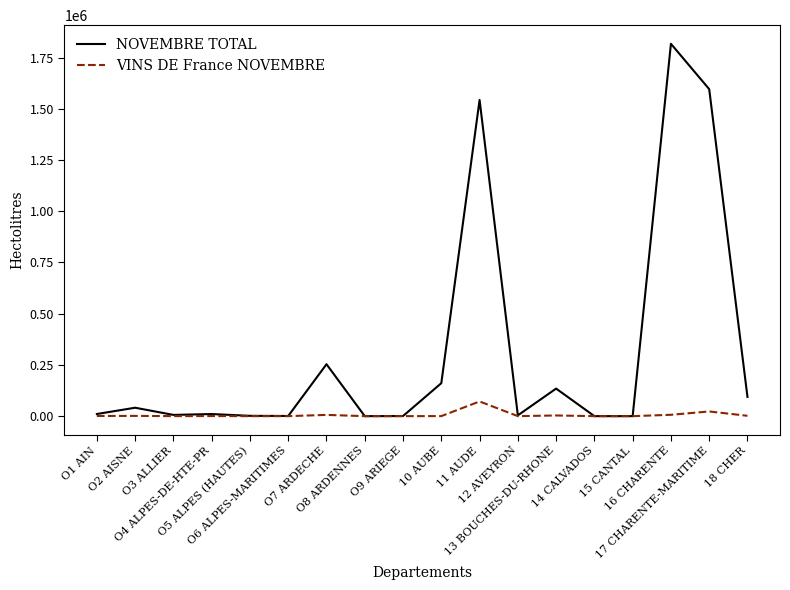

Which series has the largest range (max minus min)?

NOVEMBRE TOTAL